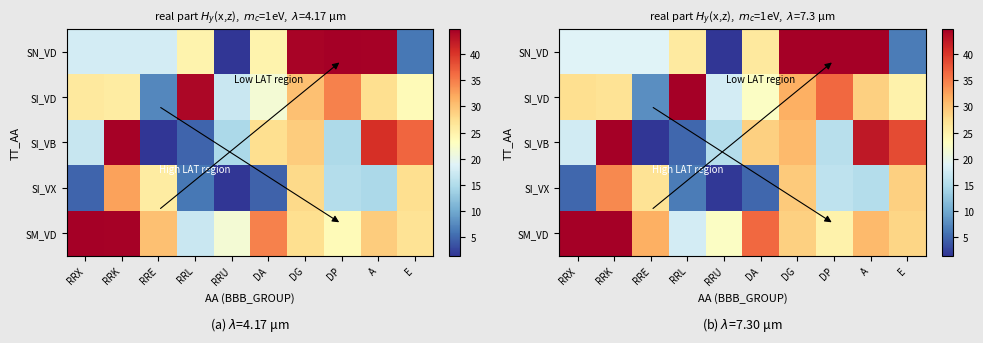

Which series has the largest range (max minus min)?

SN_VD